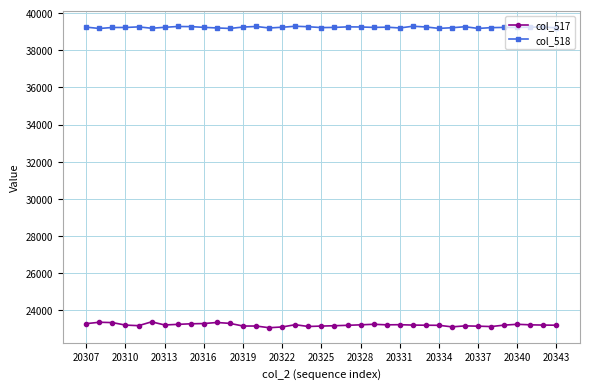

What is the sum of all col_517 values?

858655